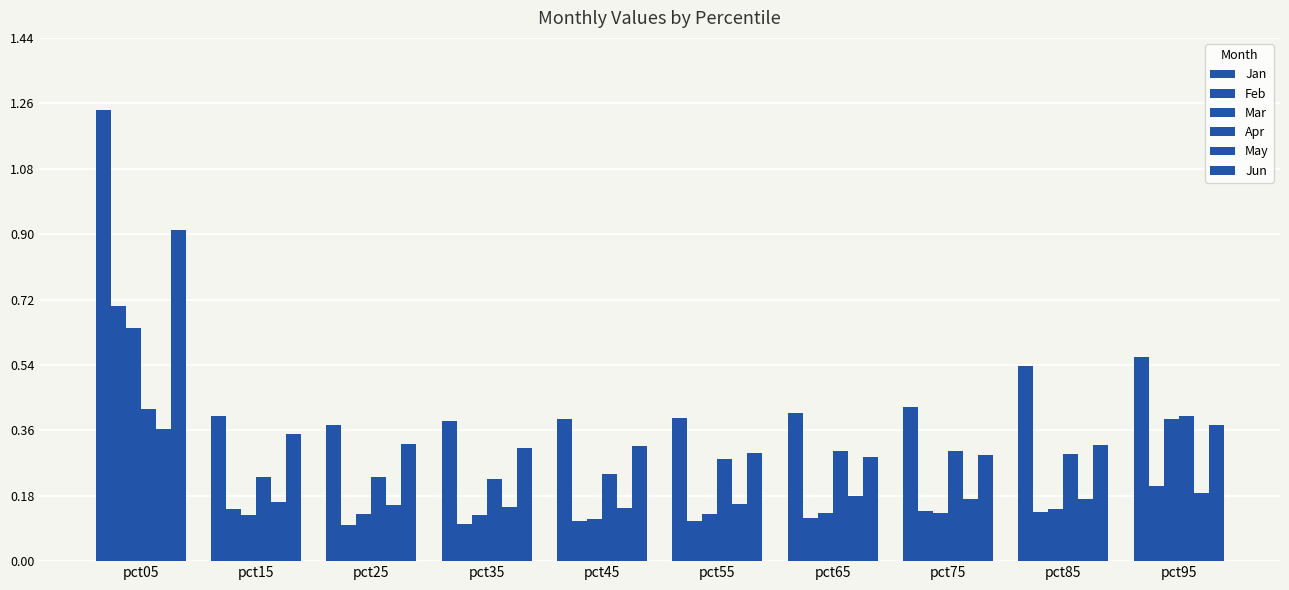

Count the number of data series in this chart.

6